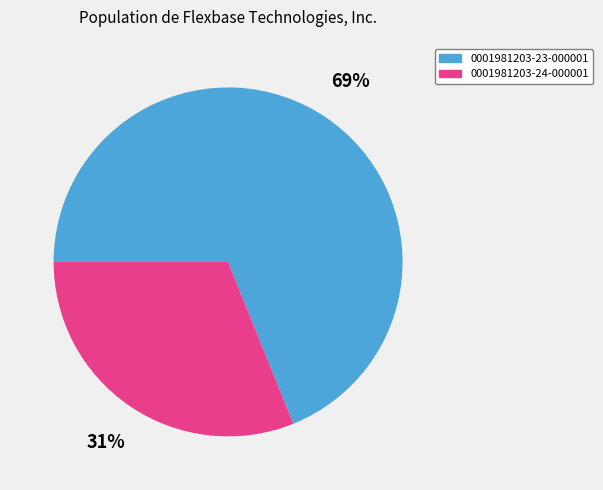

Between 0001981203-24-000001 and 0001981203-23-000001, which is larger?

0001981203-23-000001